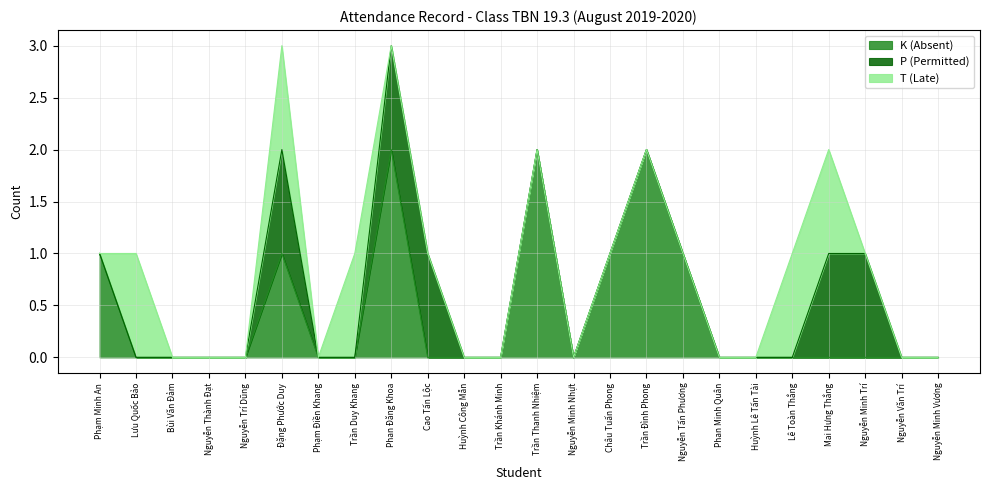

Is it true that K (Absent) equals 0 at Nguyễn Thành Đạt?

True